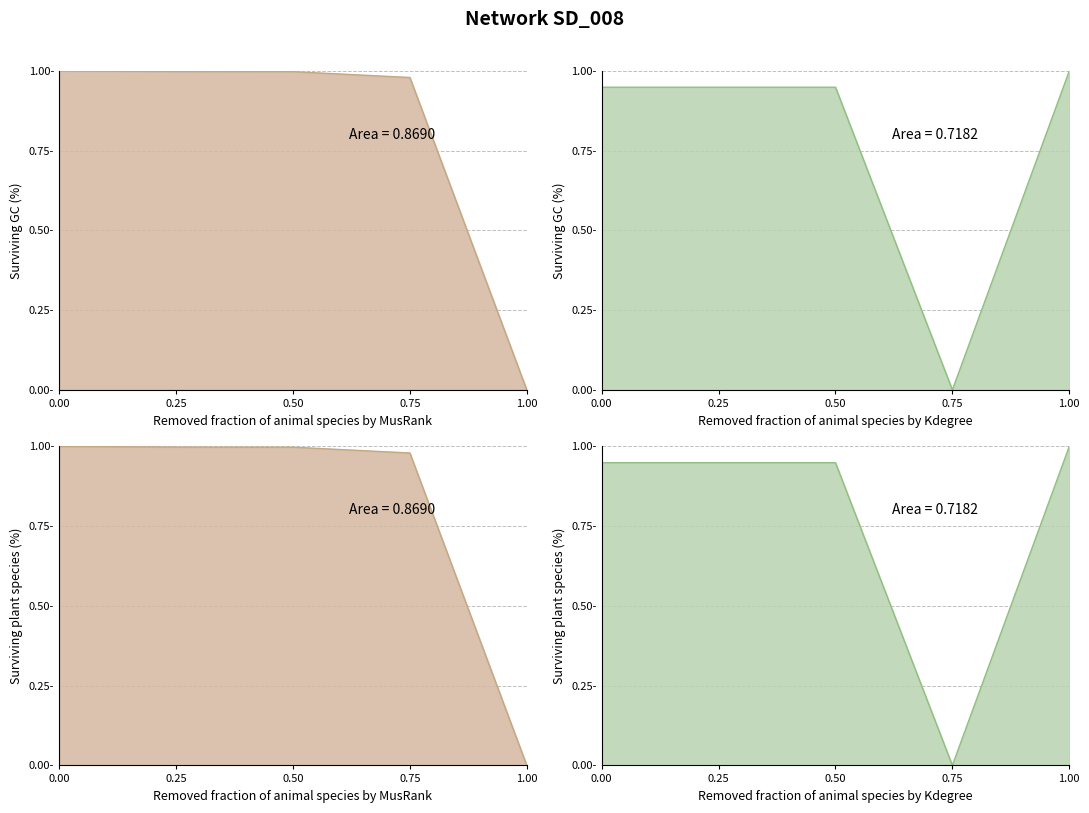

How many interior local valleys does the work_id series have?

1